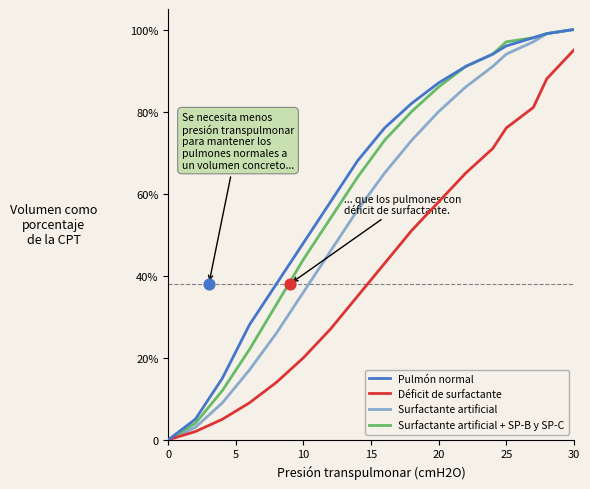

Which series contains the highest Y value?

Pulmón normal